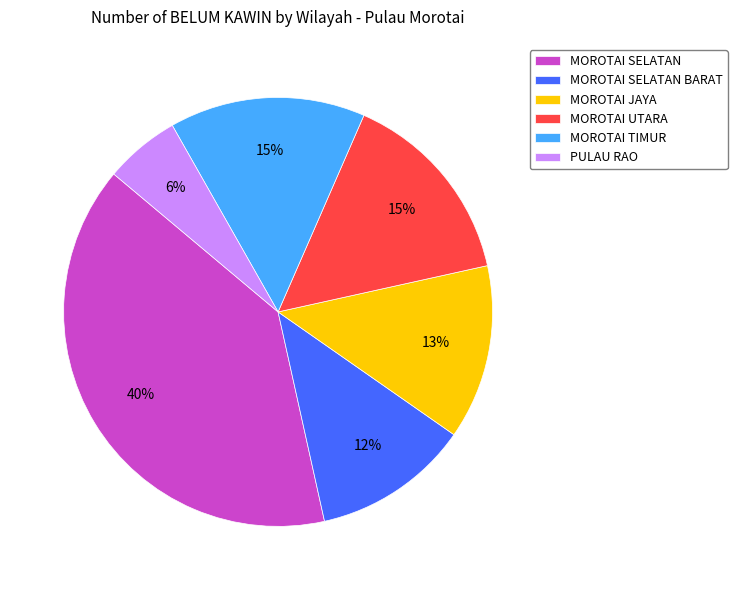

Approximately how many times larger is the value at PULAU RAO compared to MOROTAI SELATAN?

0.1